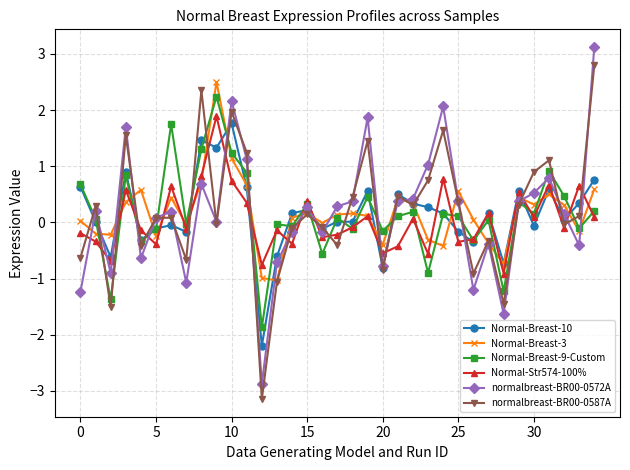

Which series ends up on top after the final intersection of normalbreast-BR00-0587A and normalbreast-BR00-0572A?

normalbreast-BR00-0572A